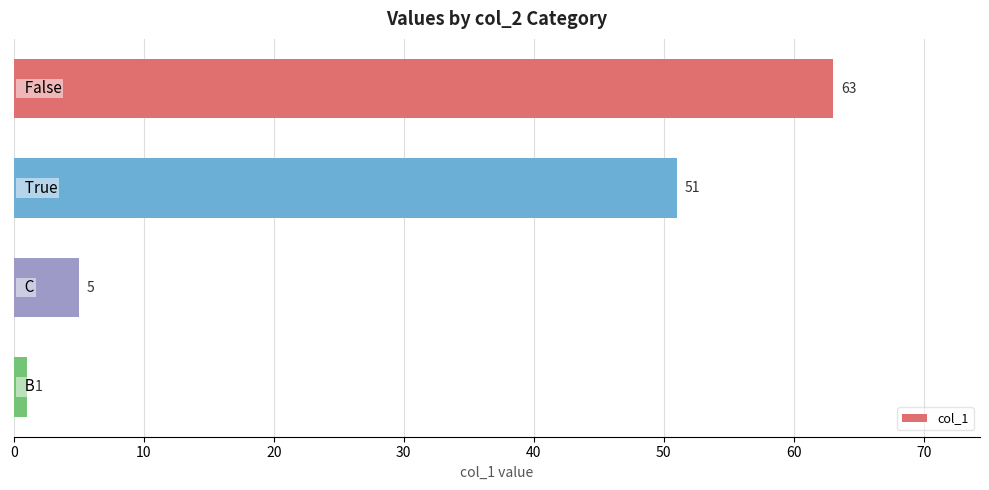

What is the sum of all values?

120